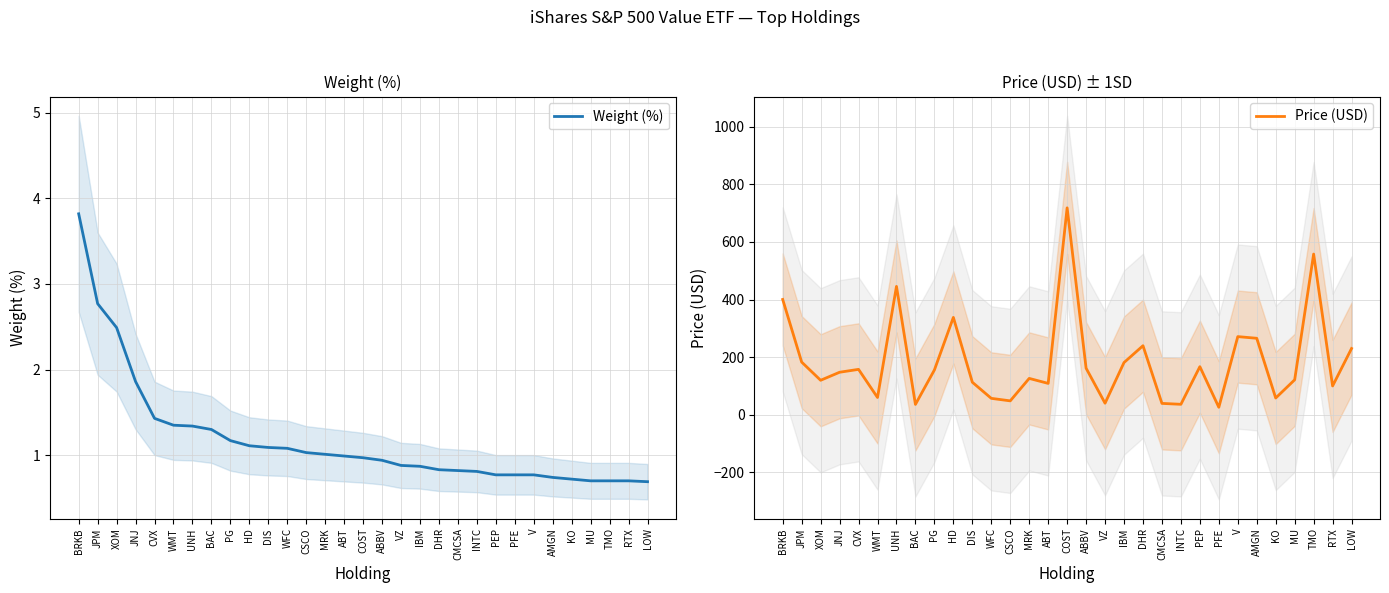

Rank the series at KO from lowest to highest value.

Weight (%), Price (USD)